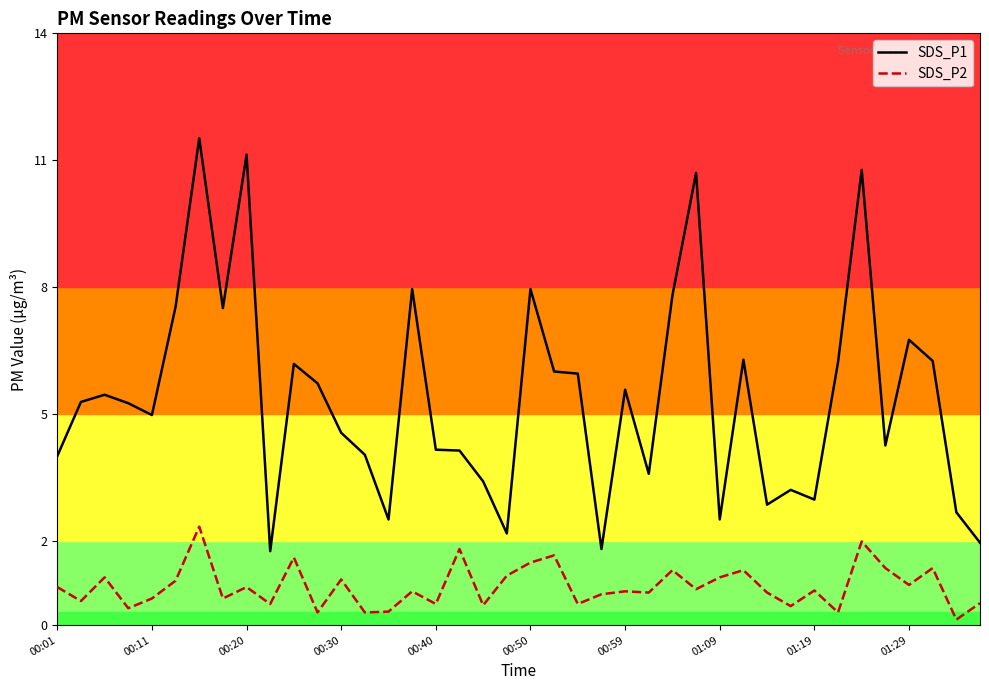

How many data points in SDS_P1 are above 5?

21